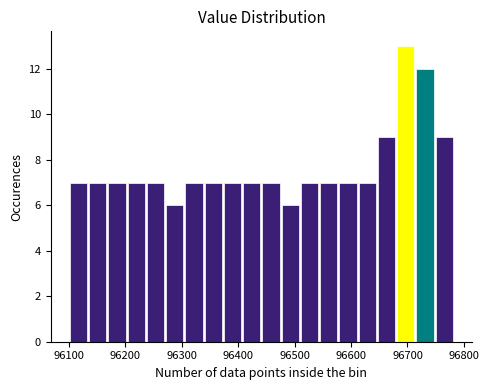

Read against the x-axis, roughly where is the centre of the tallest bar?

96700